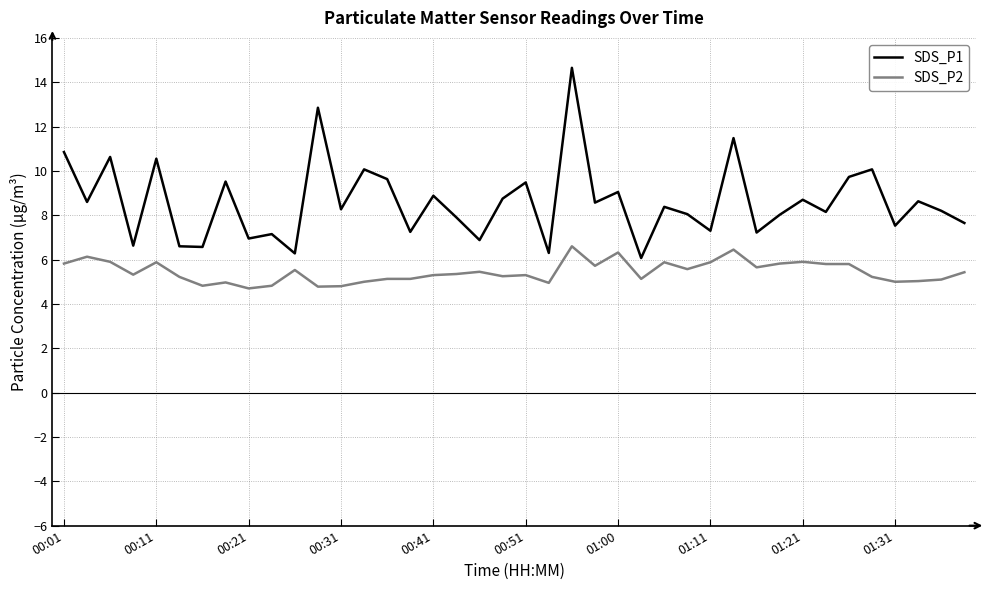

List the series in order of their peak value, lowest first.

SDS_P2, SDS_P1